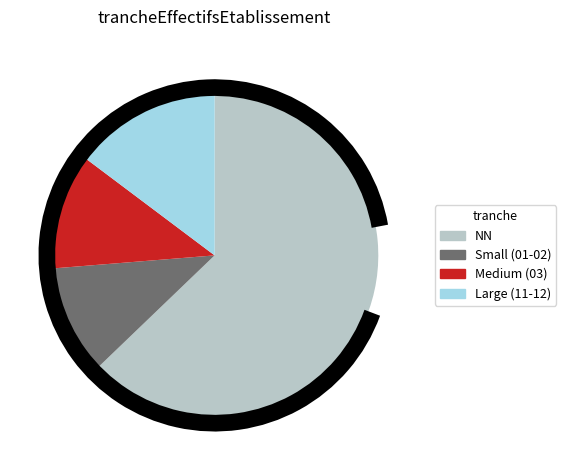

Is there a majority slice in this chart?

Yes